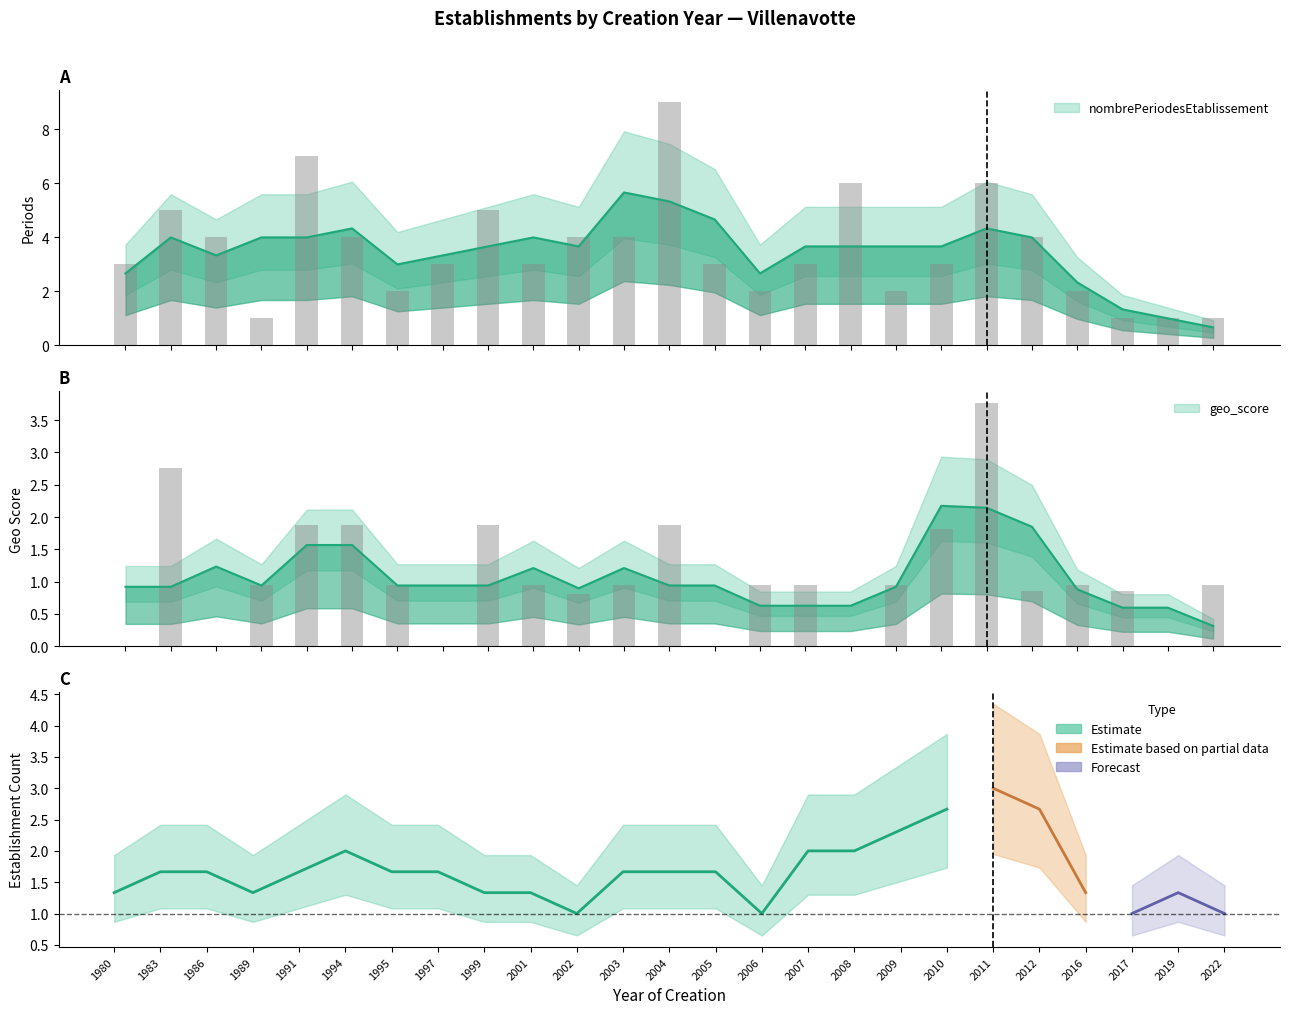

Reading right to left, list all the values displayed in this chart.

nombrePeriodesEtablissement: 2022=1.0	2019=1.0	2017=1.0	2016=2.0	2012=4.0	2011=6.0	2010=3.0	2009=2.0	2008=6.0	2007=3.0	2006=2.0	2005=3.0	2004=9.0	2003=4.0	2002=4.0	2001=3.0	1999=5.0	1997=3.0	1995=2.0	1994=4.0	1991=7.0	1989=1.0	1986=4.0	1983=5.0	1980=3.0
geo_score: 2022=0.9	2019=0.0	2017=0.8	2016=0.9	2012=0.8	2011=3.8	2010=1.8	2009=0.9	2008=0.0	2007=0.9	2006=0.9	2005=0.0	2004=1.9	2003=0.9	2002=0.8	2001=0.9	1999=1.9	1997=0.0	1995=0.9	1994=1.9	1991=1.9	1989=0.9	1986=0.0	1983=2.8	1980=0.0